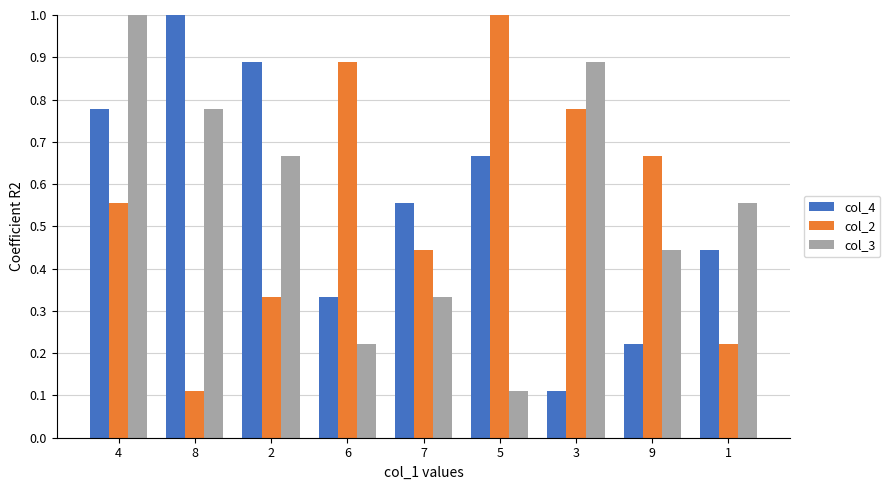

At which category is the sum across all series the highest?

4